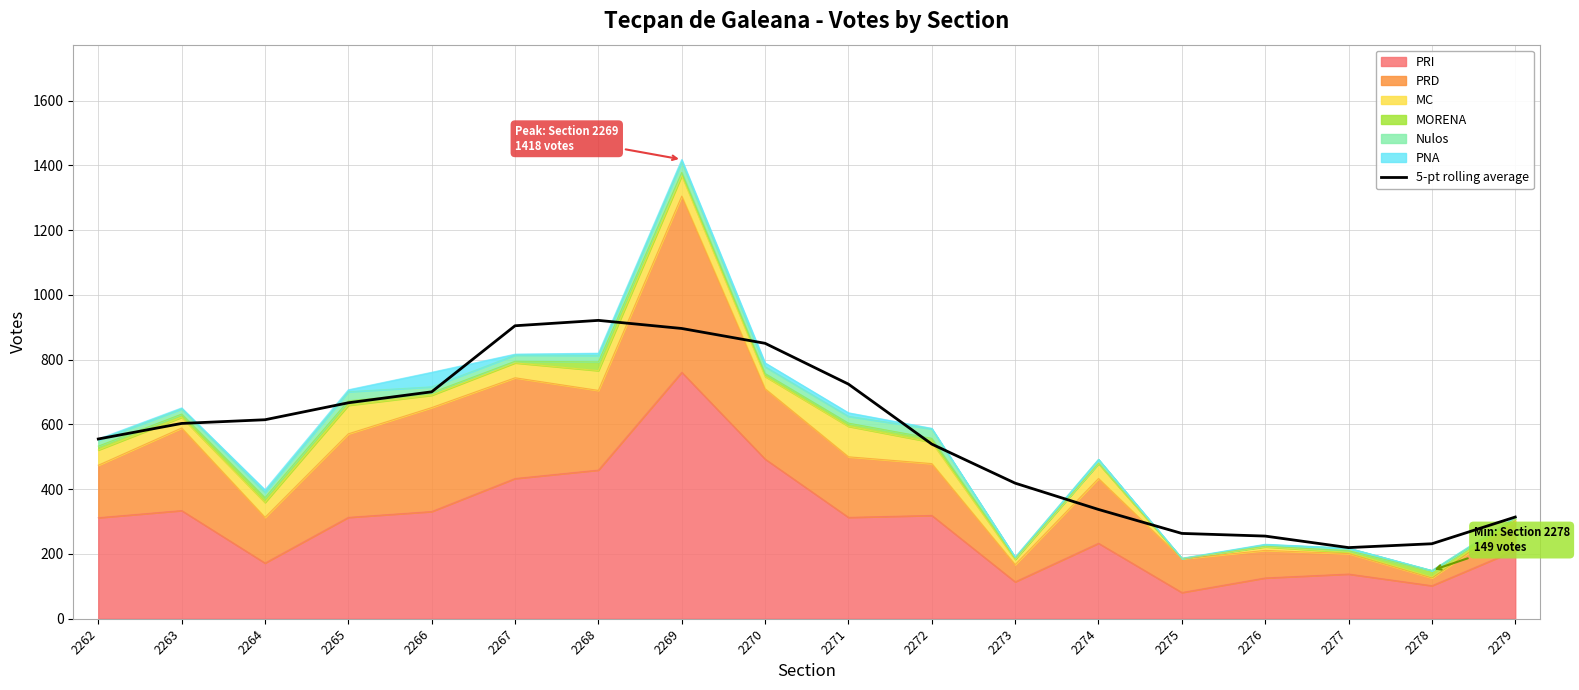

Reading left to right, extract all data points from this chart.

555.0	603.0	614.4	666.8	700.6	904.6	921.2	896.2	850.4	724.4	539.2	418.6	337.4	263.4	255.2	219.6	231.5	314.0